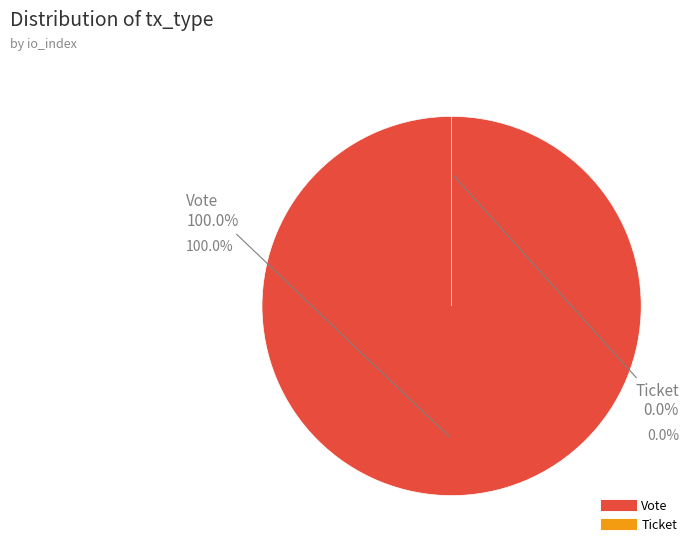

To the nearest percent, what is the average slice percentage?

50%